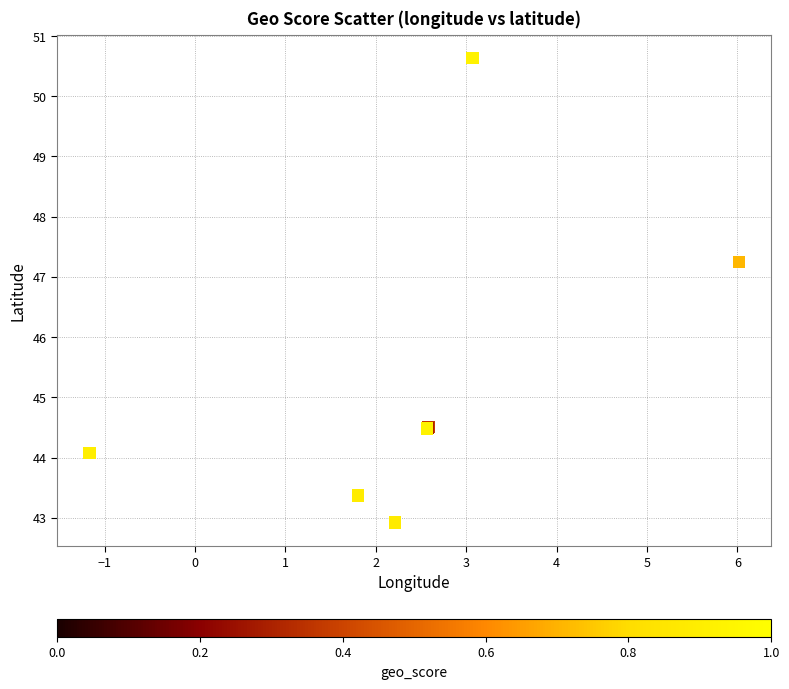

What Y value in the scatter plot is closest to 46?

47.2